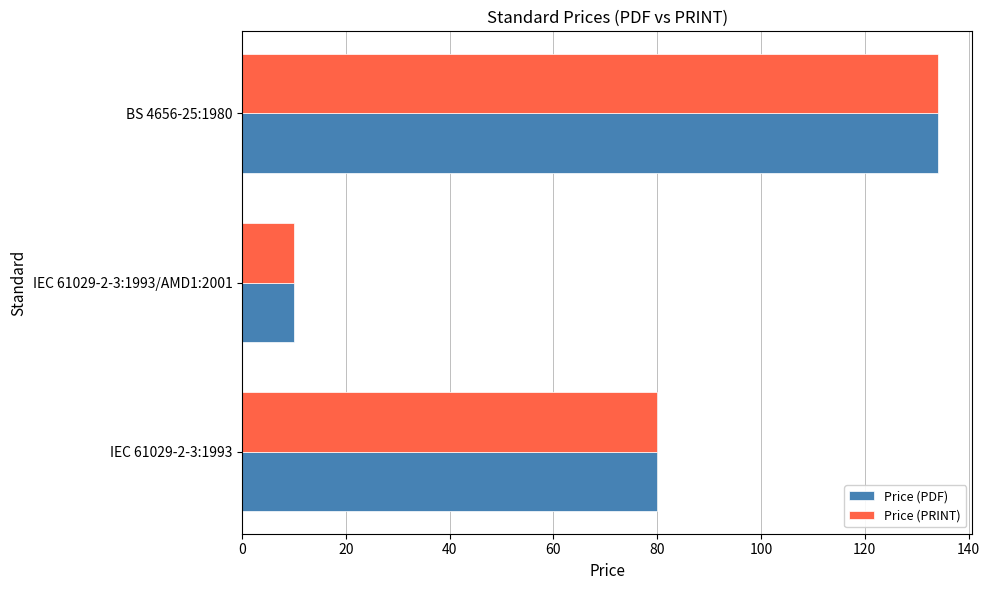

What is the maximum value shown in the chart?

134